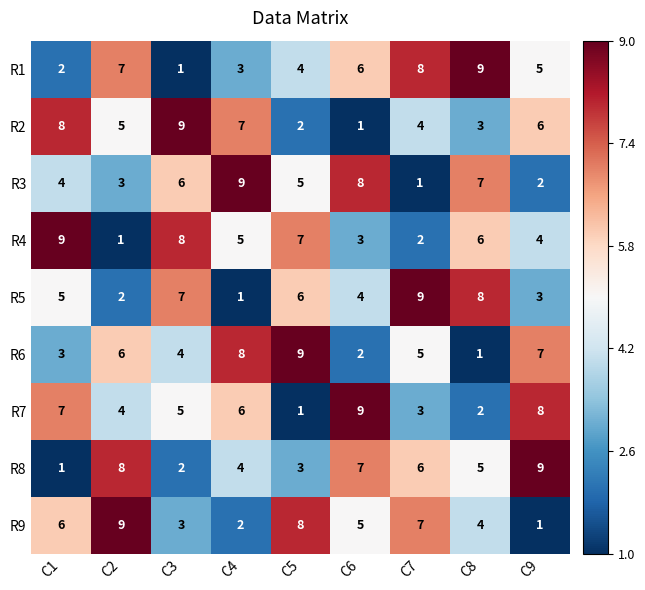

How many data points does each series have?

9